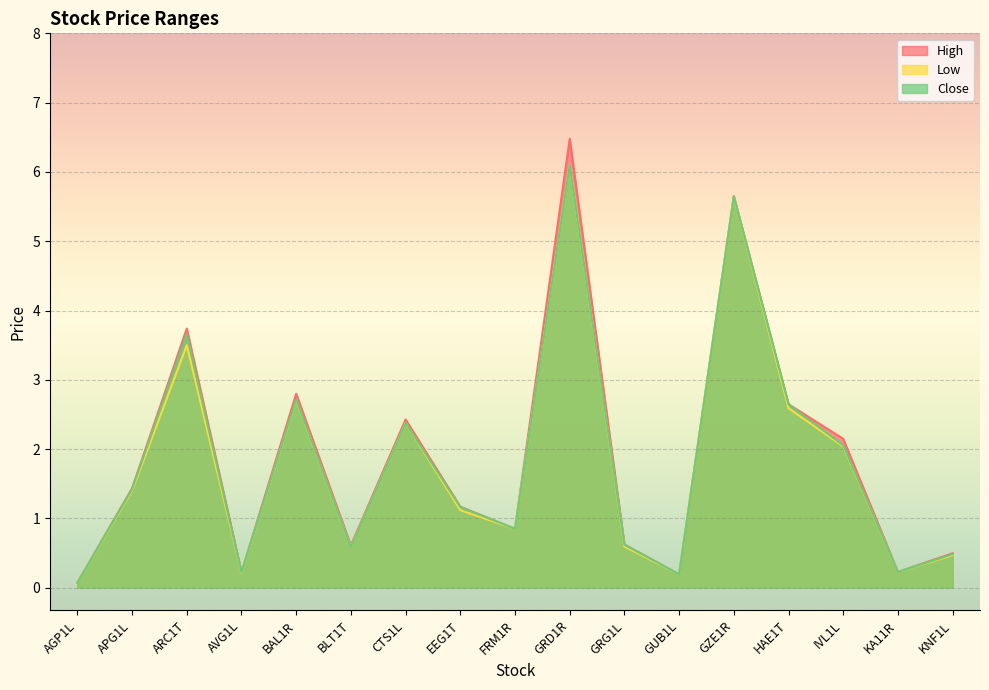

How many values in the Low series are below 1?

8